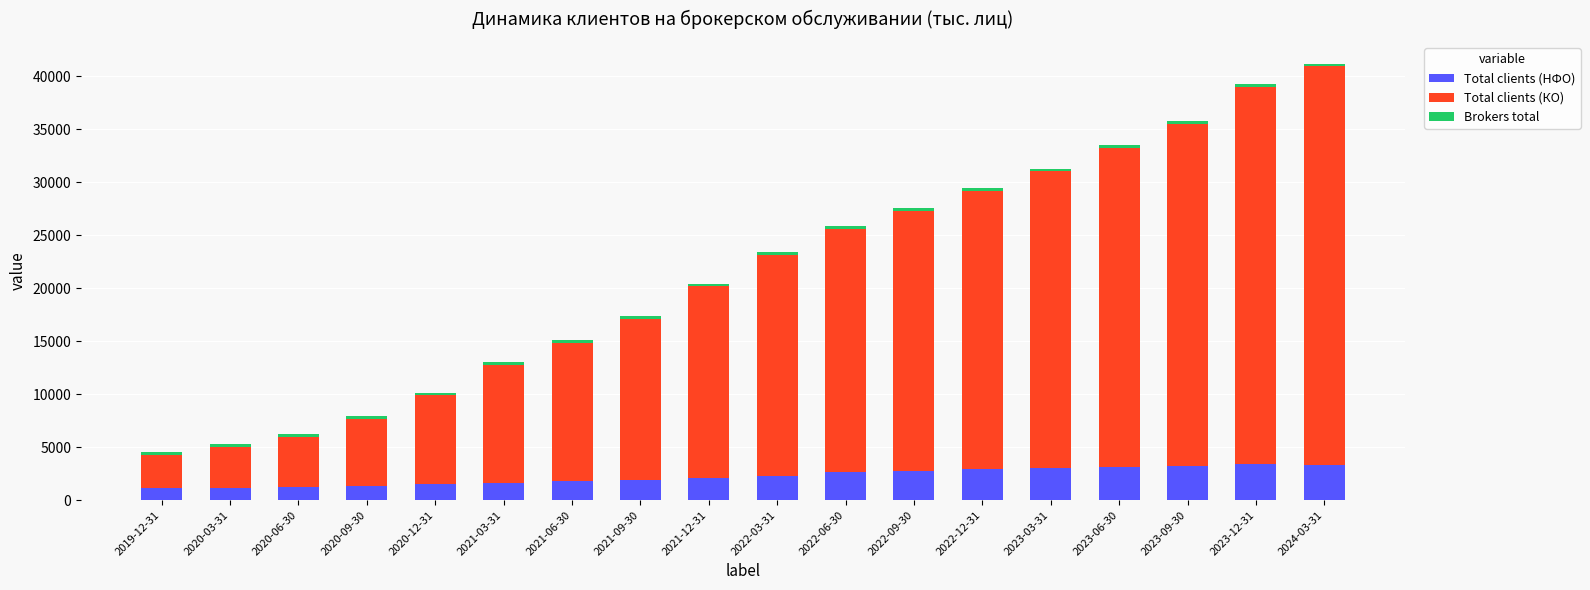

What is the average value of the Total clients (НФО) series?

2252.5